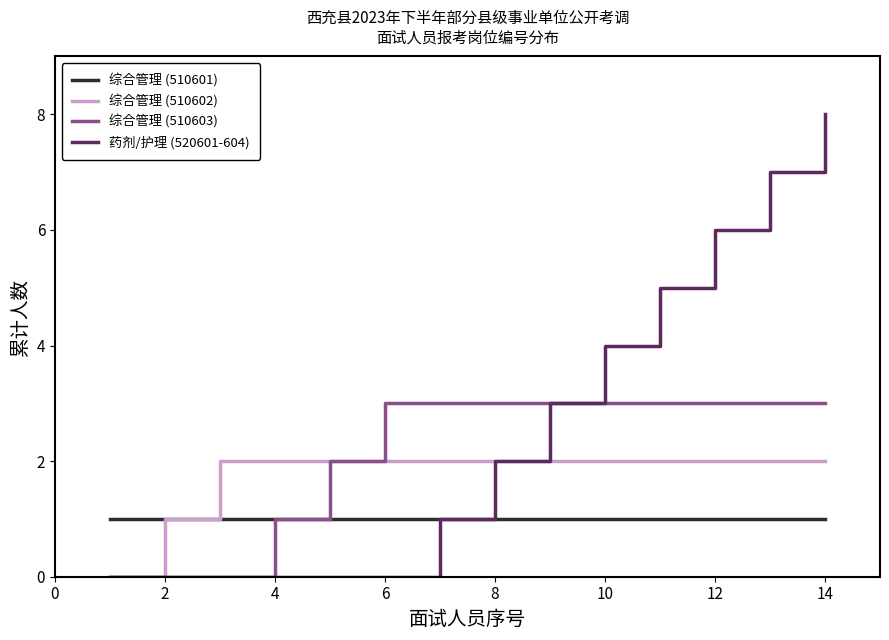

Which series has the widest spread of values?

药剂/护理 (520601-604)